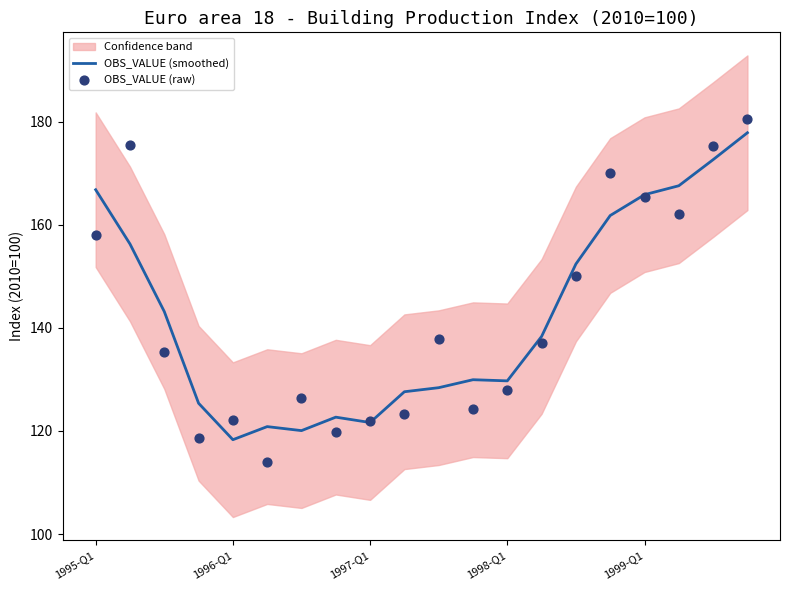

The value of OBS_VALUE (smoothed) at 1998-Q1 is 129.7. True or false?

True